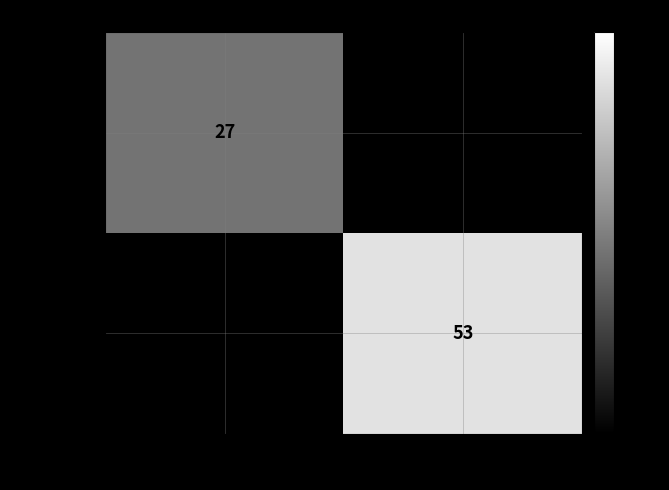

What is the greatest value displayed?

53.0